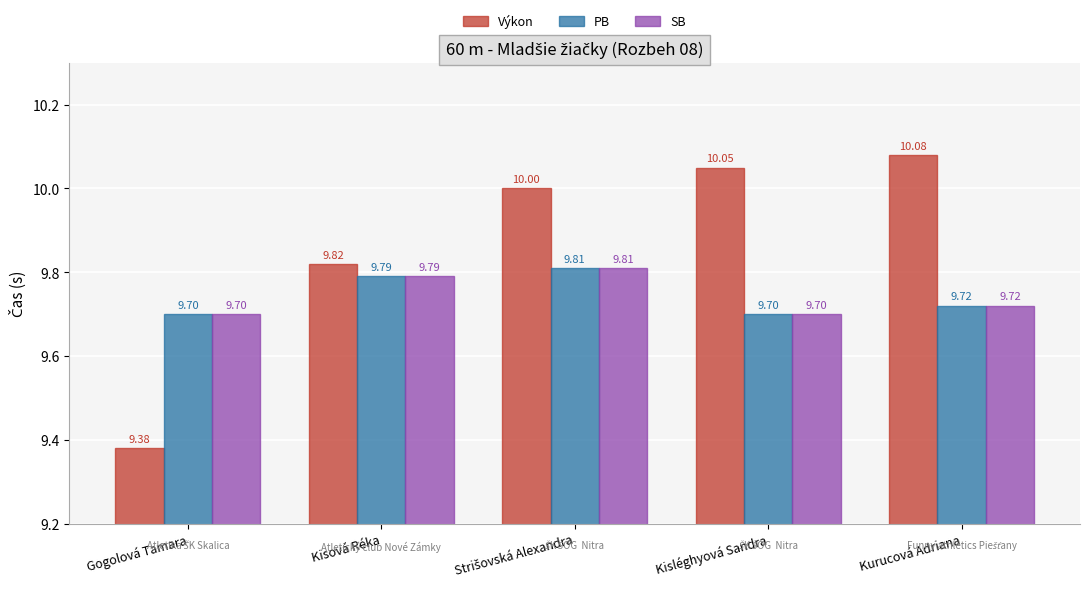

At which category does the chart reach its minimum across all series?

Gogolová Tamara